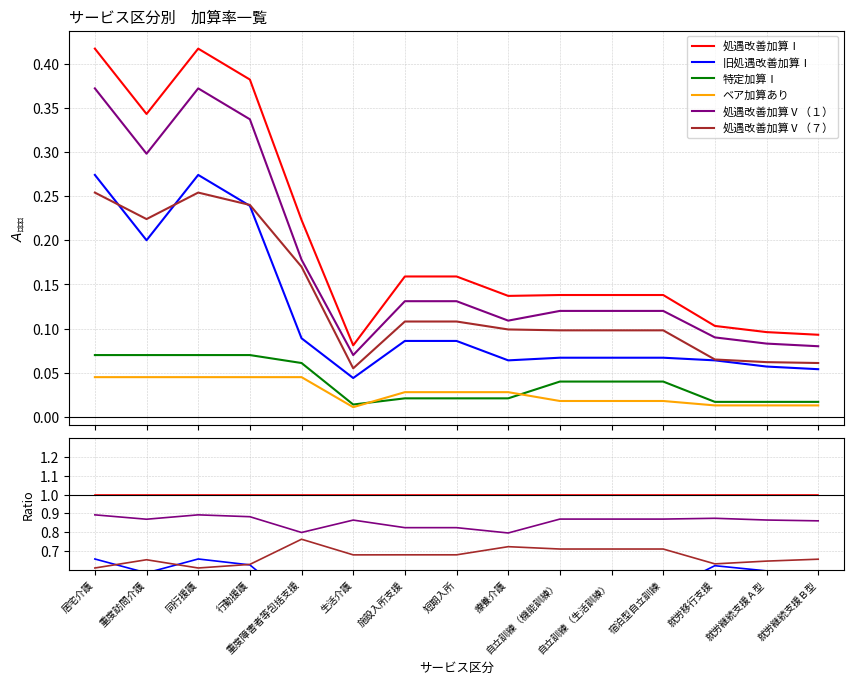

The 旧処遇改善加算Ⅰ series shows 0.4 at 同行援護. True or false?

False